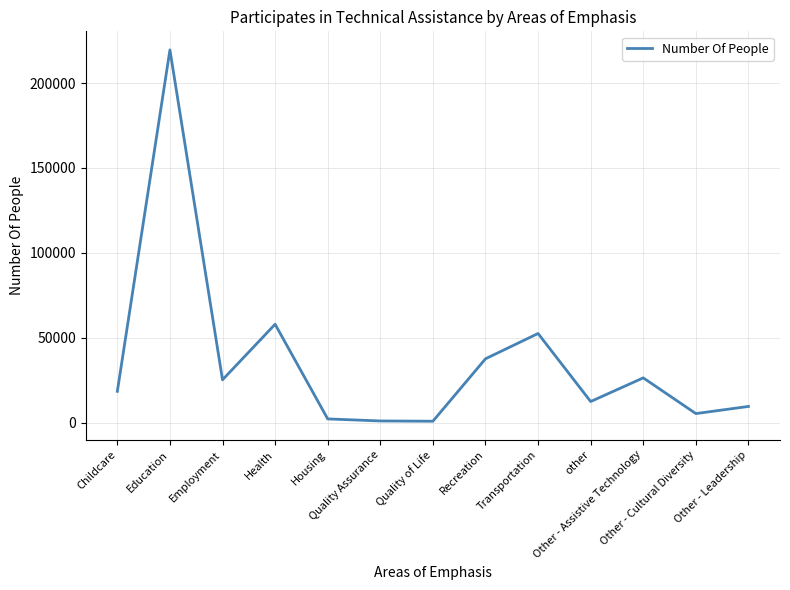

Is it true that the value at Transportation is 91011?

False